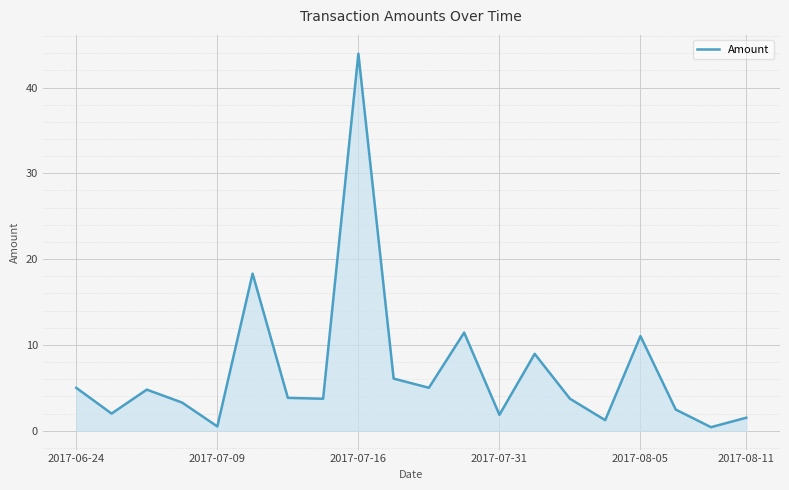

What is the maximum value shown in the chart?

43.9